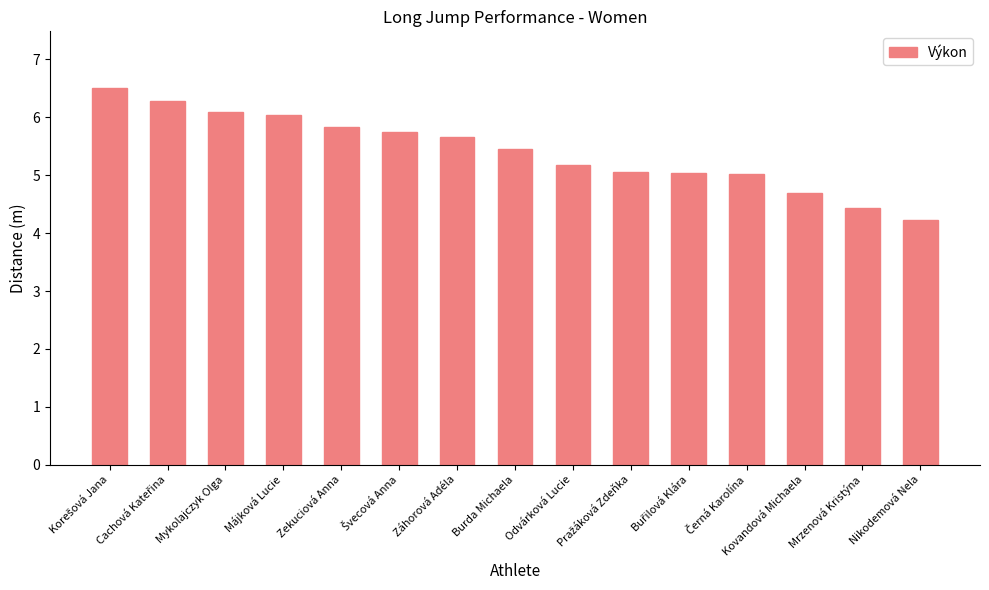

What is the greatest value displayed?

6.5